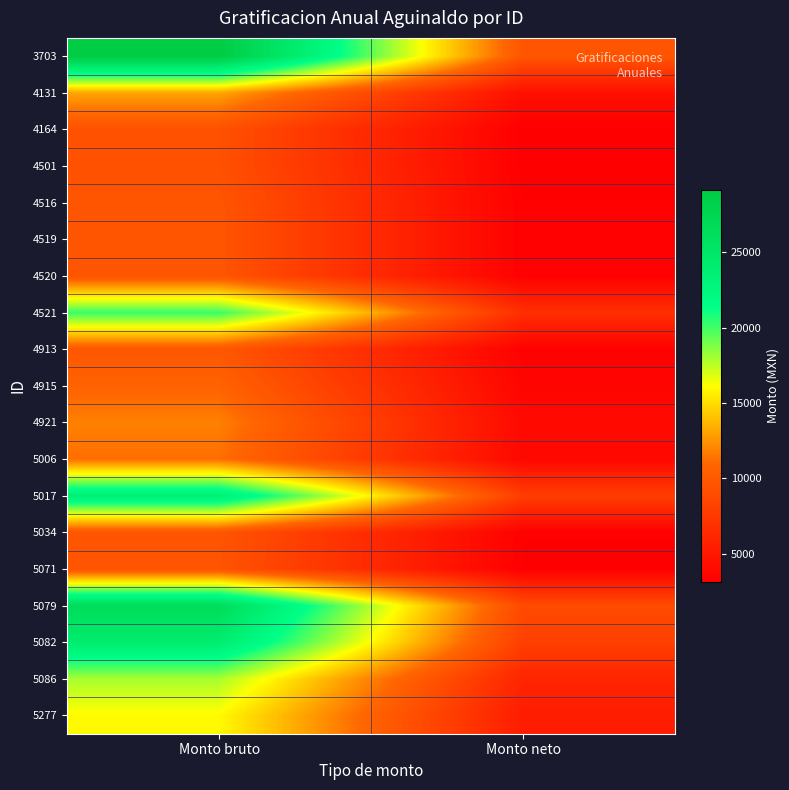

Which label corresponds to the smallest value in the chart?

Monto neto